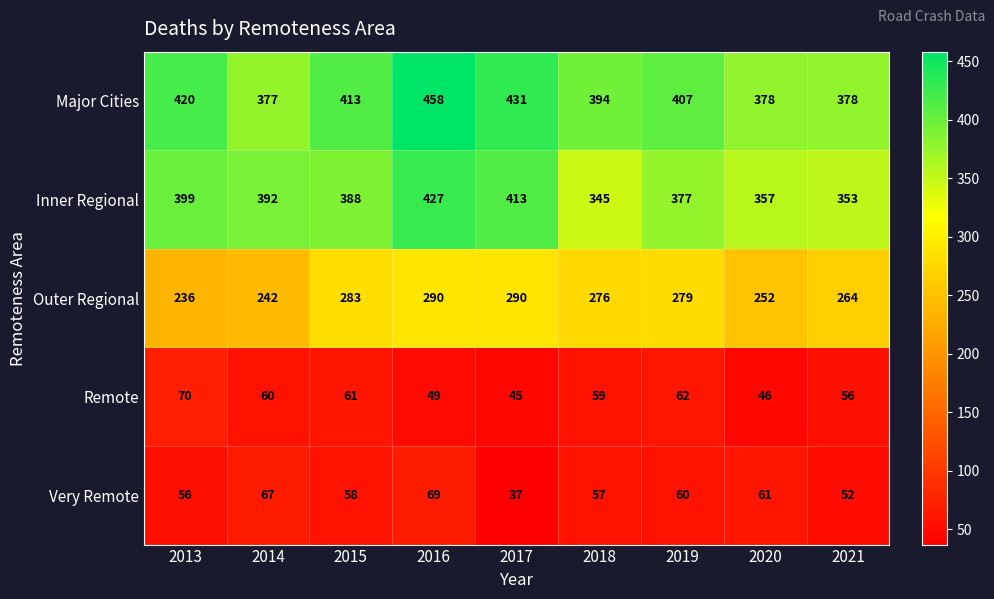

At which label is Outer Regional closest to 263?

2021